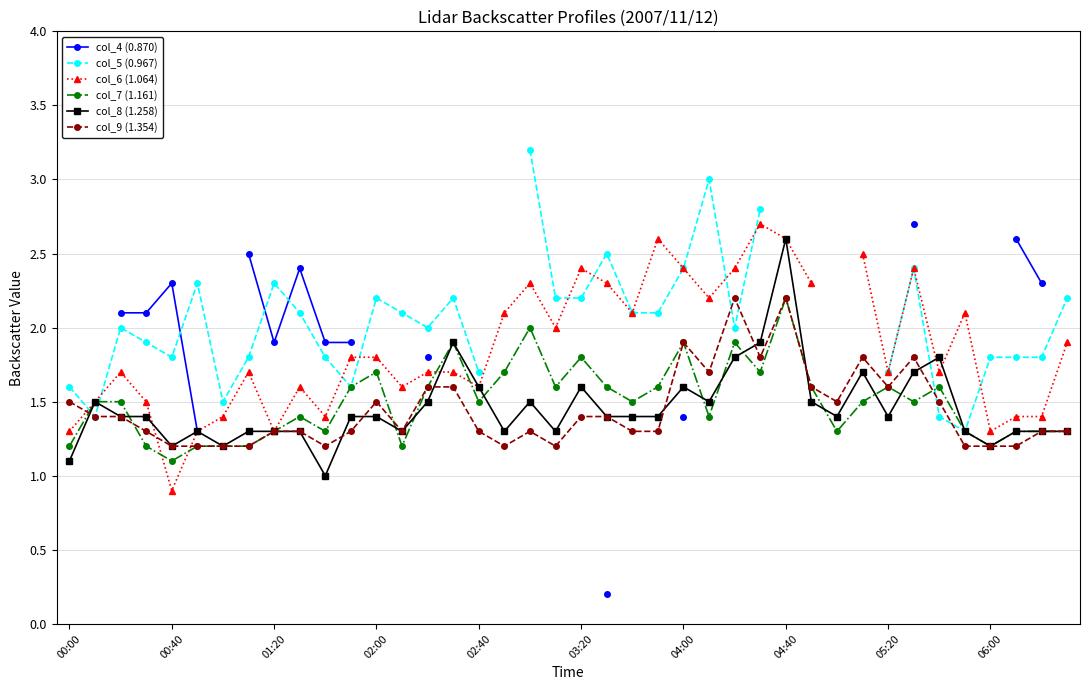

The value of col_9 (1.354) at 22 is 1.3. True or false?

True